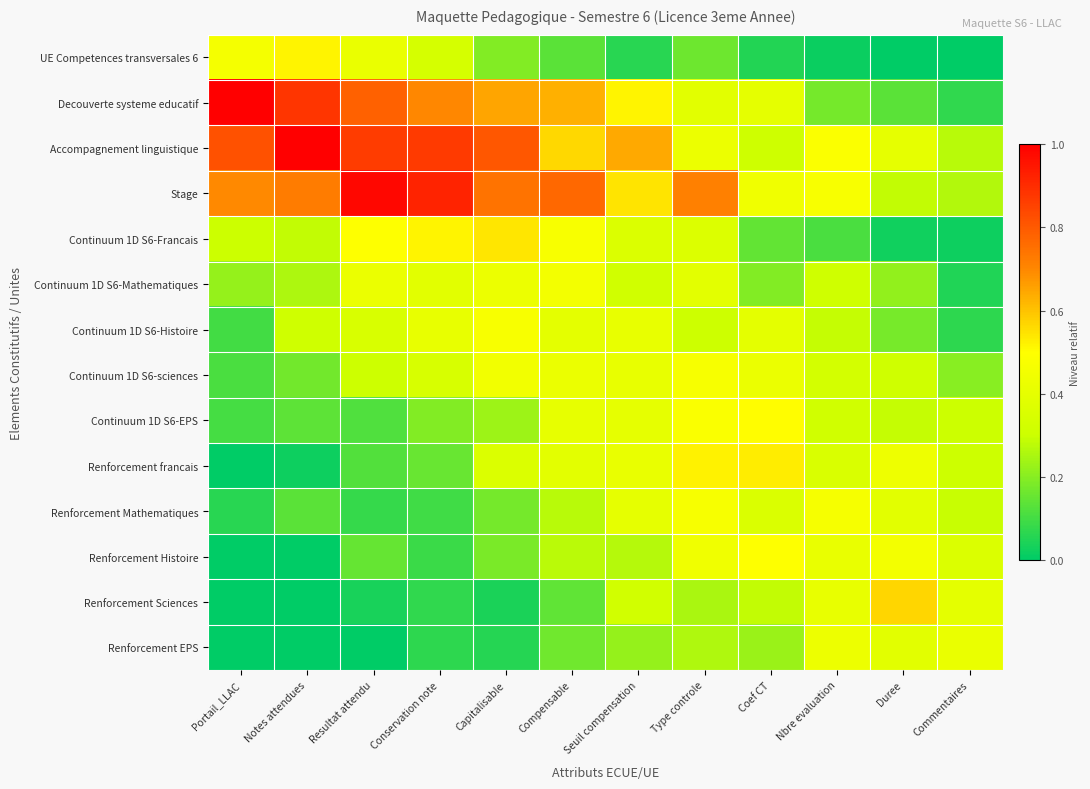

At which category is the sum across all series the highest?

Type controle